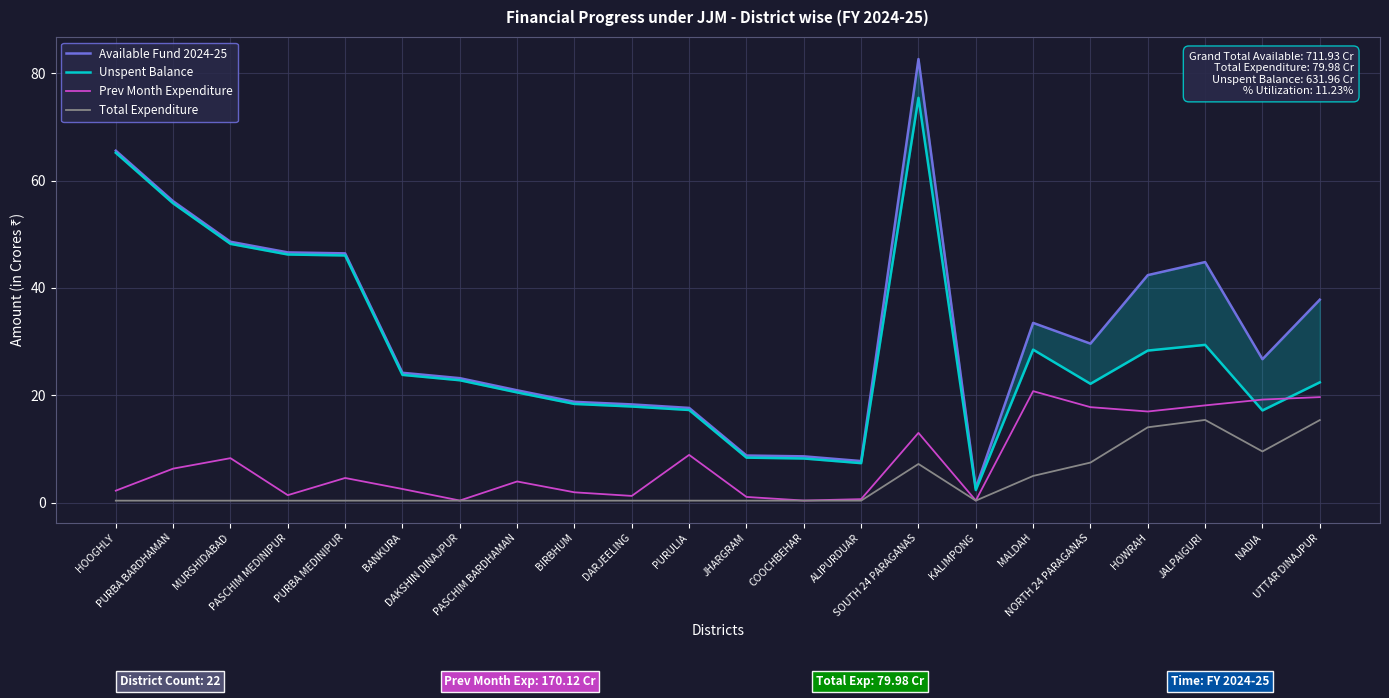

What is the label of the 20th point from the left?

JALPAIGURI